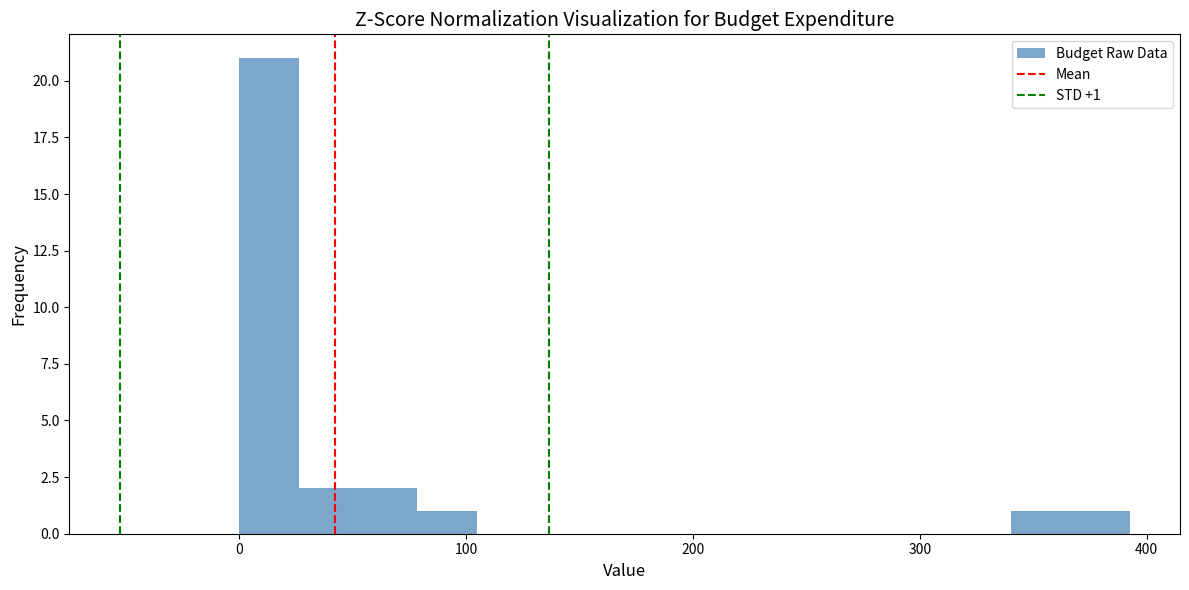

Around what value on the x-axis is the tallest bar? Give the approximate position of its centre, as read against the axis.

10